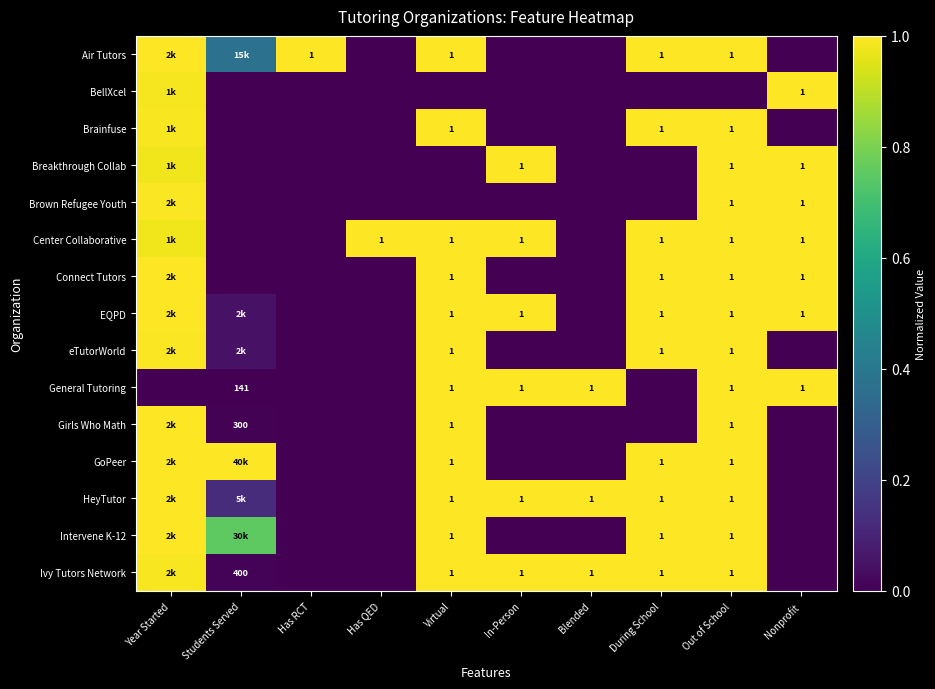

What is the difference between the second highest and second lowest values in the Breakthrough Collab series?

1.0